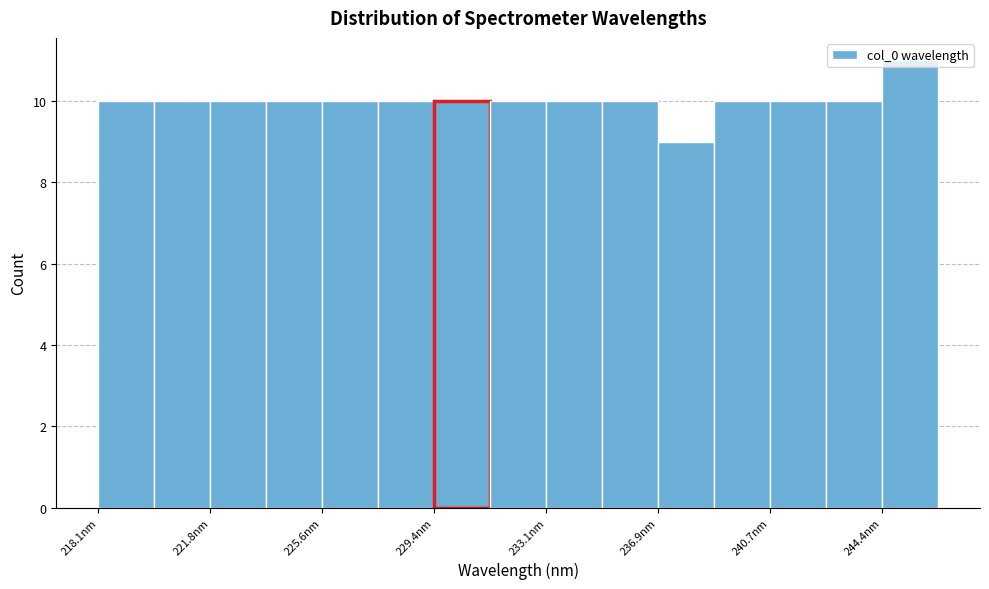

Around what value on the x-axis is the tallest bar? Give the approximate position of its centre, as read against the axis.

245.5